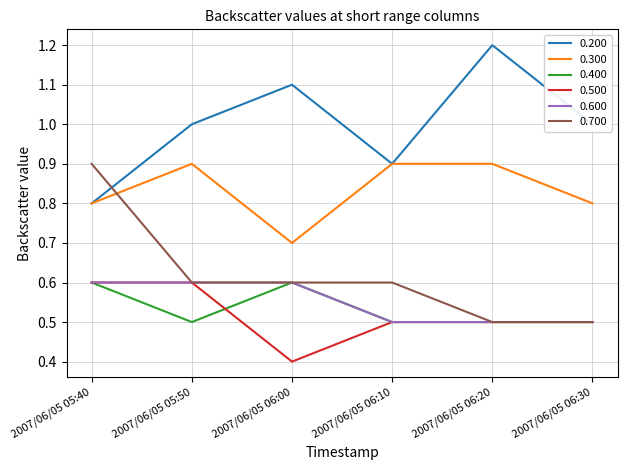

What position from the left is 2007/06/05 05:40?

1